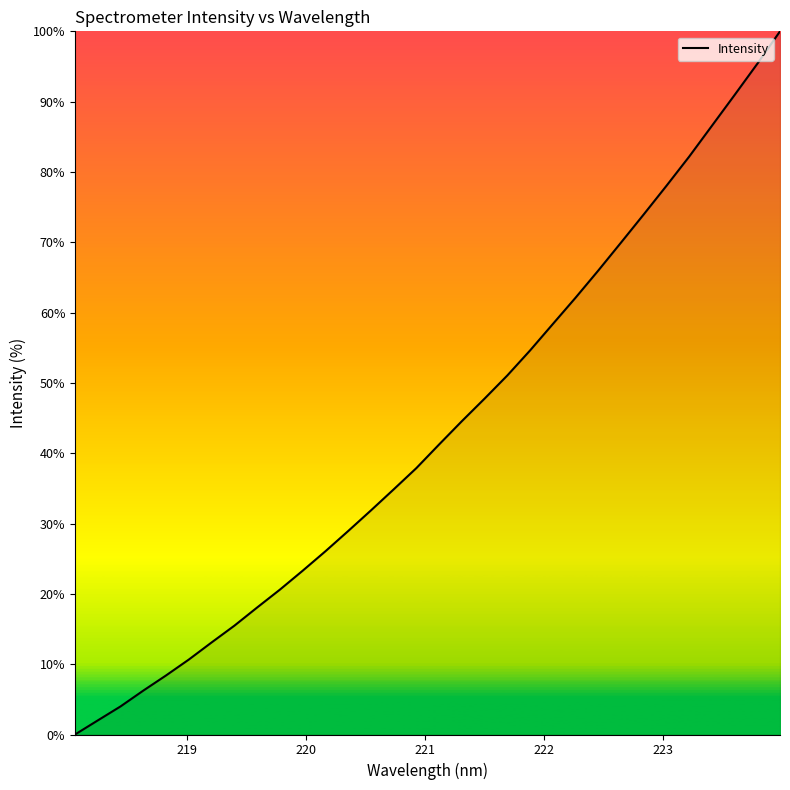

How many categories are shown in the chart?

32